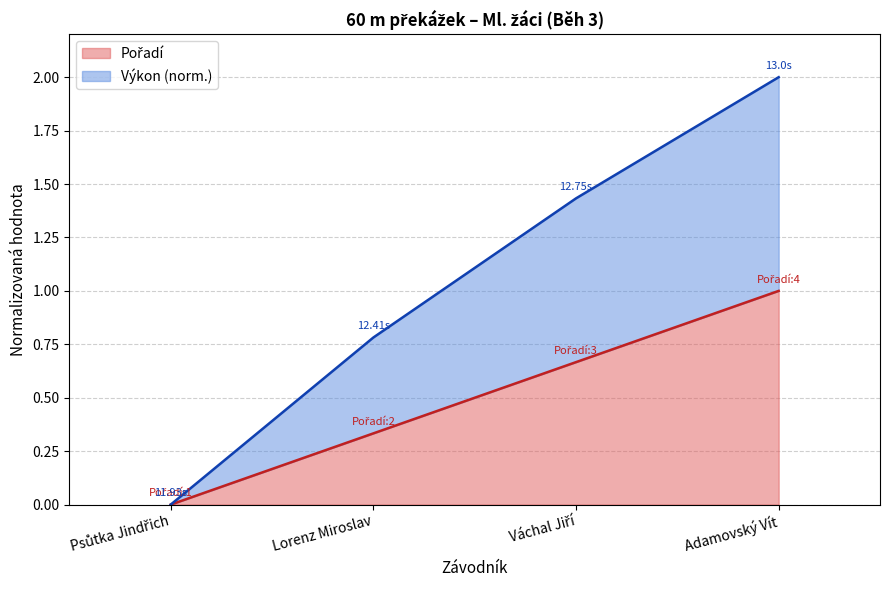

At which label does Výkon first exceed 1?

Váchal Jiří